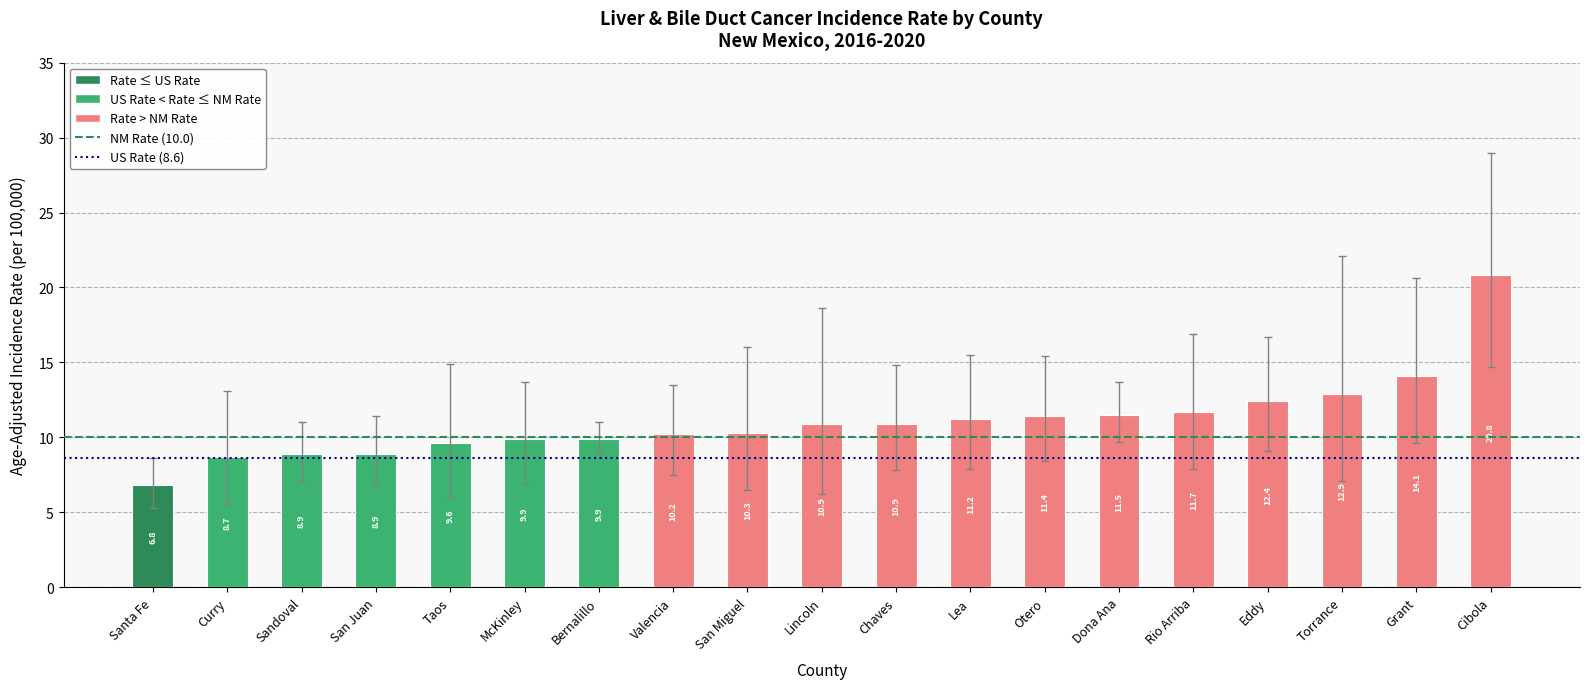

Which has a higher value, Sandoval or Lincoln?

Lincoln